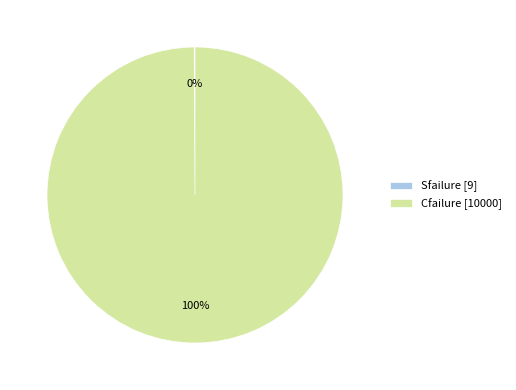

To the nearest percent, what percentage of the pie is Cfailure [10000]?

100%